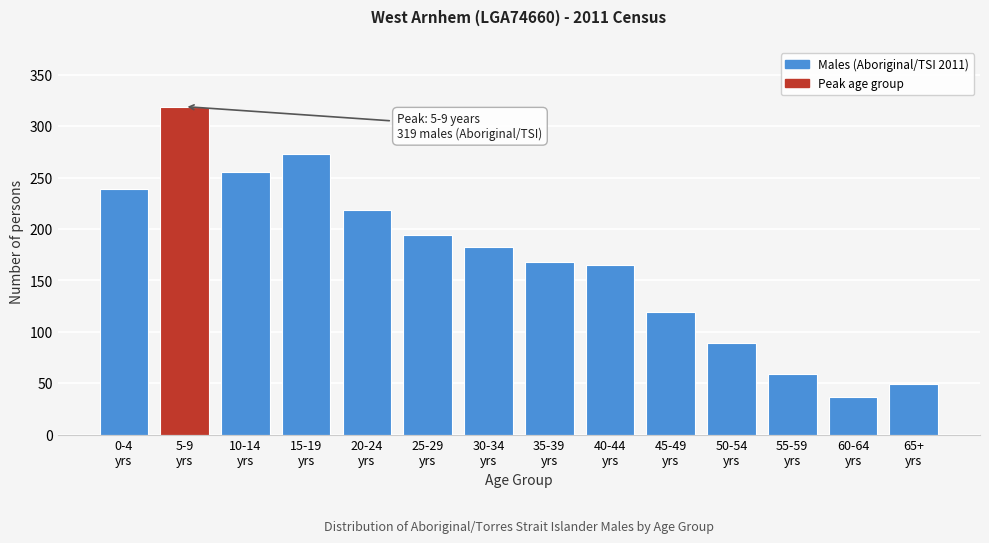

Reading right to left, extract all data points from this chart.

49	37	59	89	119	165	168	183	194	218	273	255	319	239